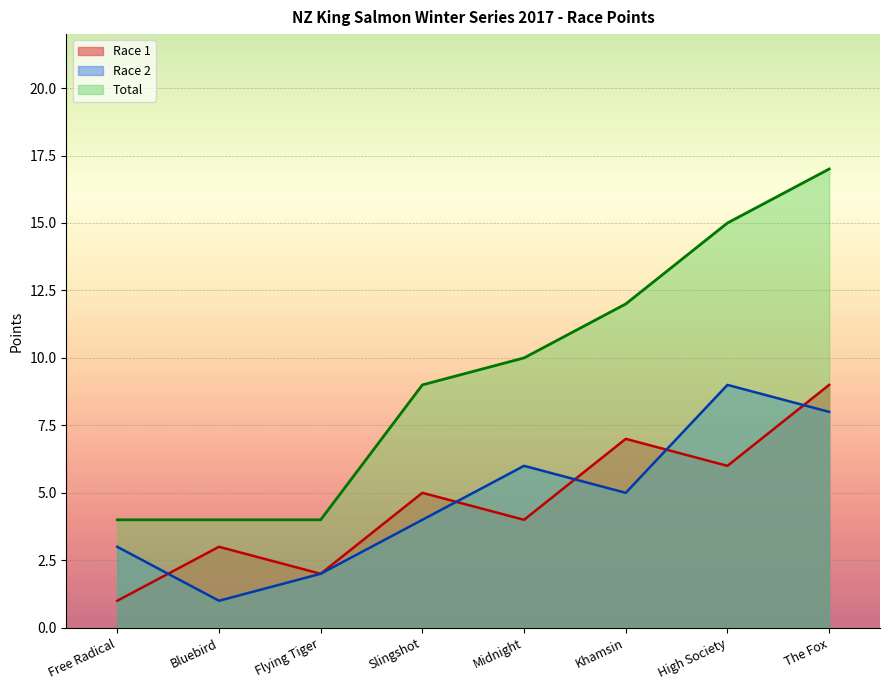

The chart shows a value of 30 at The Fox. True or false?

False